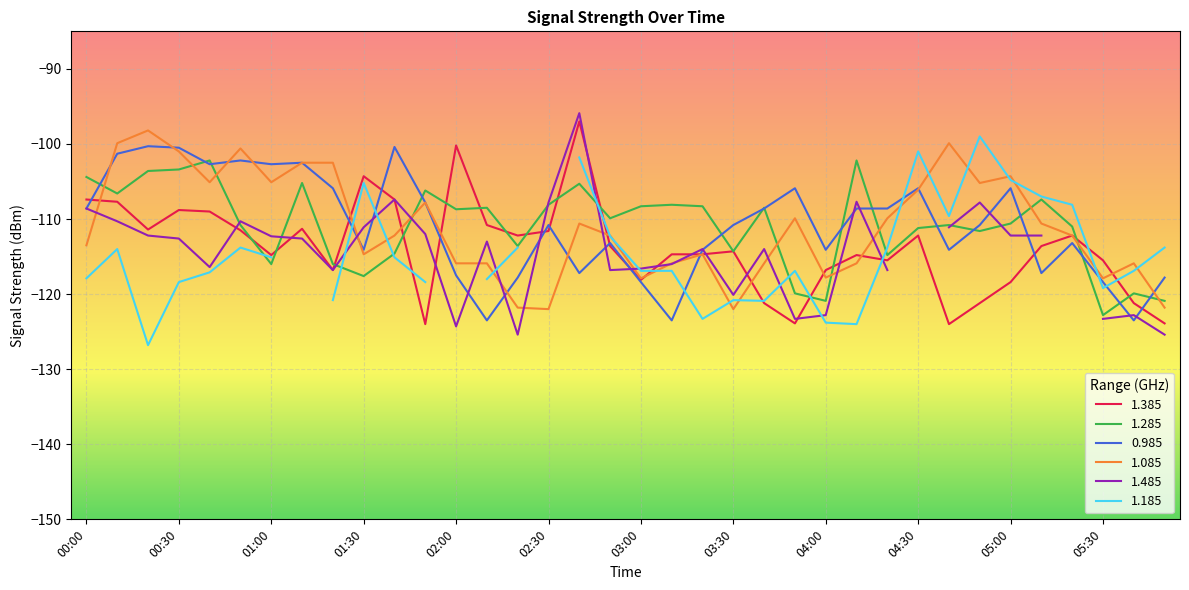

What is the sum of all 0.985 values?

-3988.4